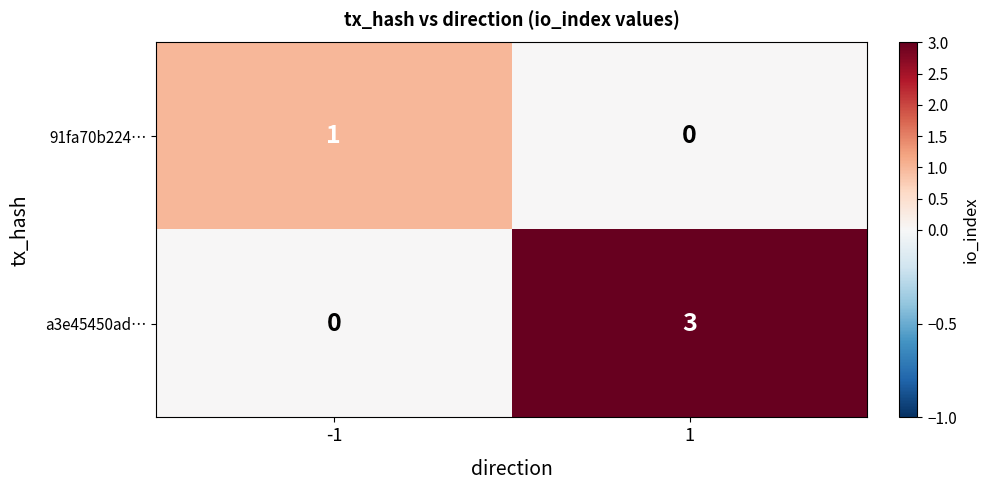

Reading right to left, extract all data points from this chart.

91fa70b224…: 0	1
a3e45450ad…: 3	0